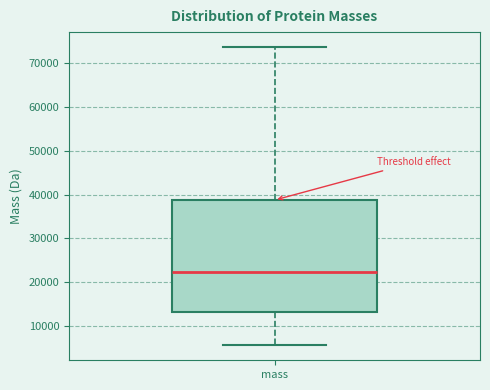

Read this box plot against the y-axis: the position of the median line, the range covered by the box, and the ends of both whiskers. The values are not printed on the chart, so give them approximately, as read against the axis.

median 22000, box 13000 to 39000, whiskers 6000 to 74000